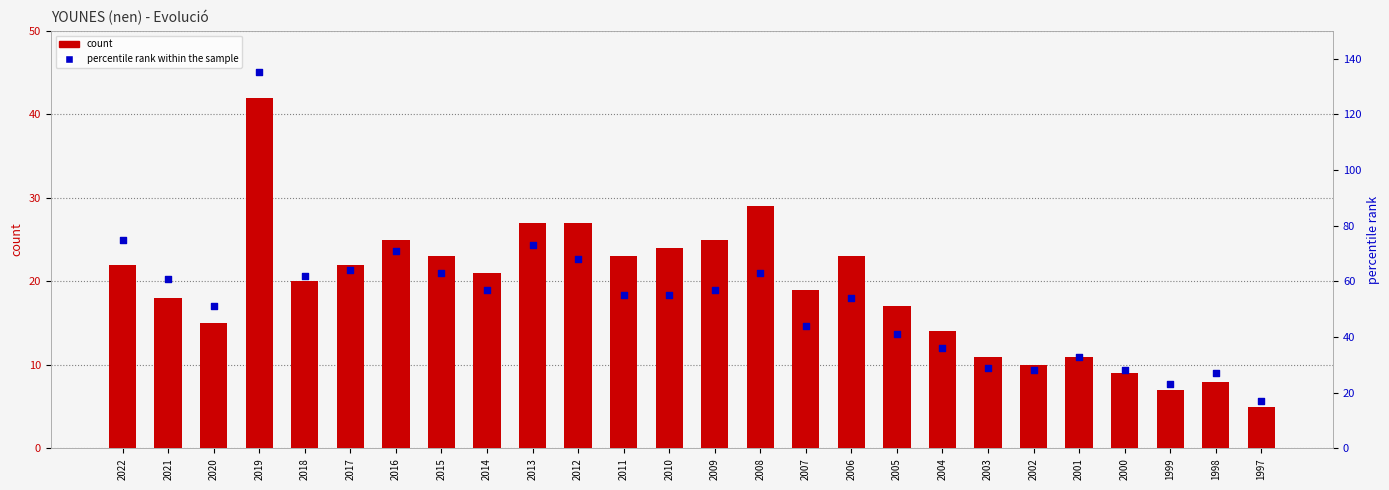

Which series reaches the maximum Y coordinate?

percentile rank within the sample